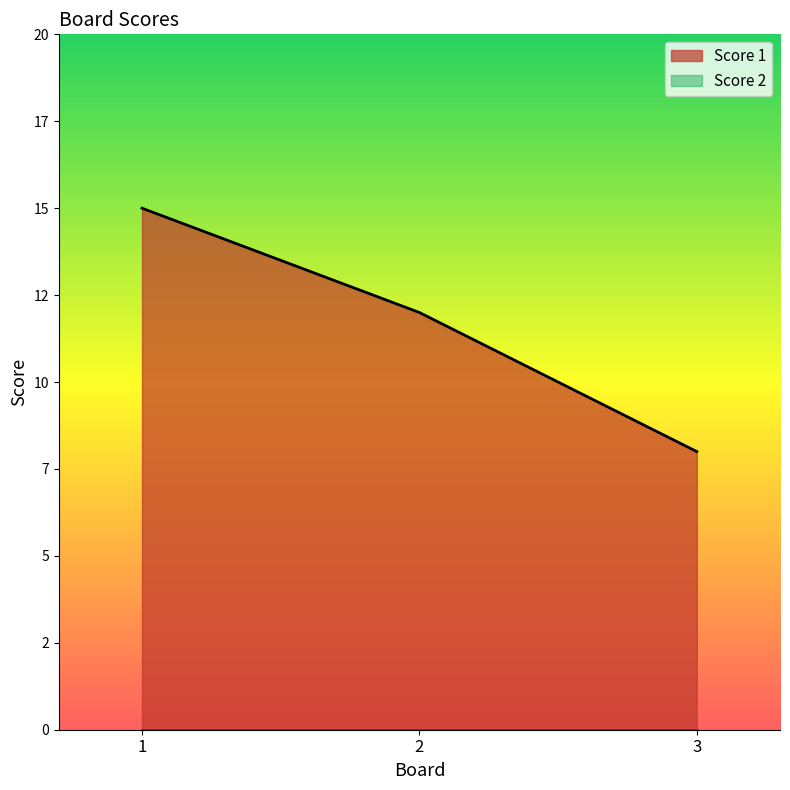

Reading left to right, list all the values displayed in this chart.

15	12	8